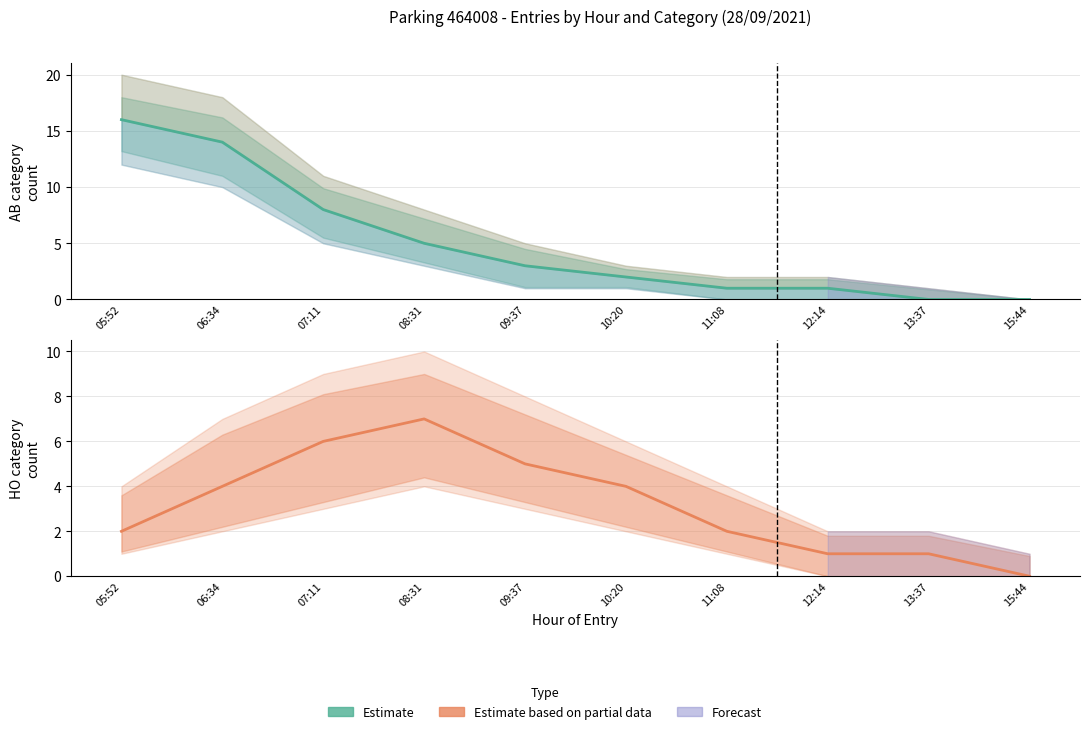

Reading left to right, what are all the values shown in this chart?

Estimate (AB): 16	14	8	5	3	2	1	1	0	0
Estimate based on partial data (HO): 2	4	6	7	5	4	2	1	1	0